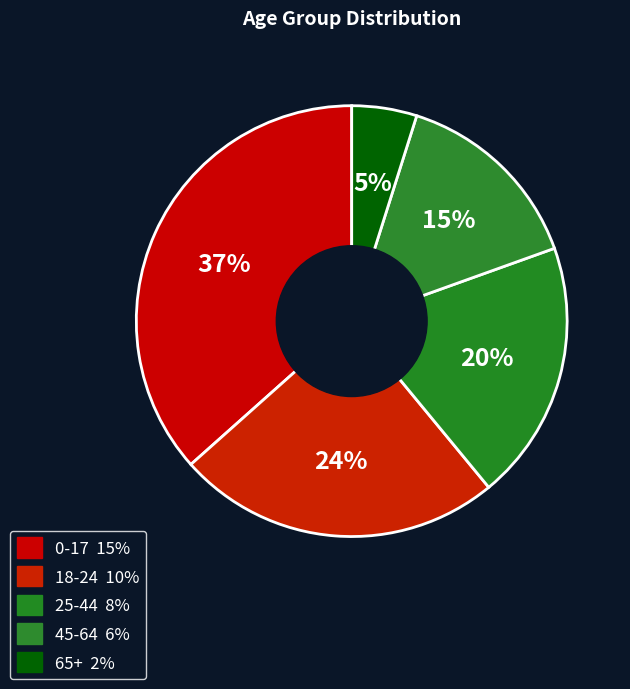

Does 65+ account for over 50% of the chart?

No